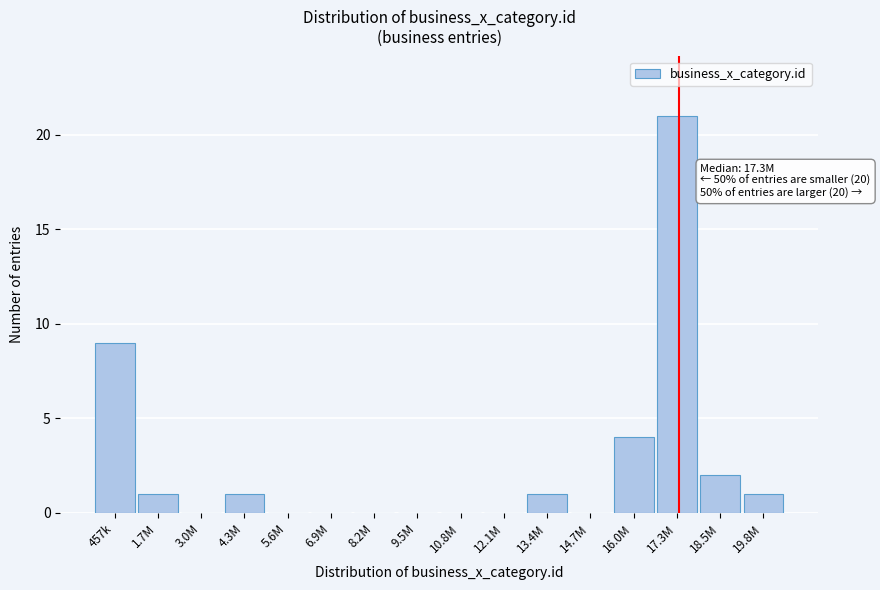

Reading right to left, extract all data points from this chart.

19.8M=1	18.5M=2	17.3M=21	16.0M=4	14.7M=0	13.4M=1	12.1M=0	10.8M=0	9.5M=0	8.2M=0	6.9M=0	5.6M=0	4.3M=1	3.0M=0	1.7M=1	457k=9